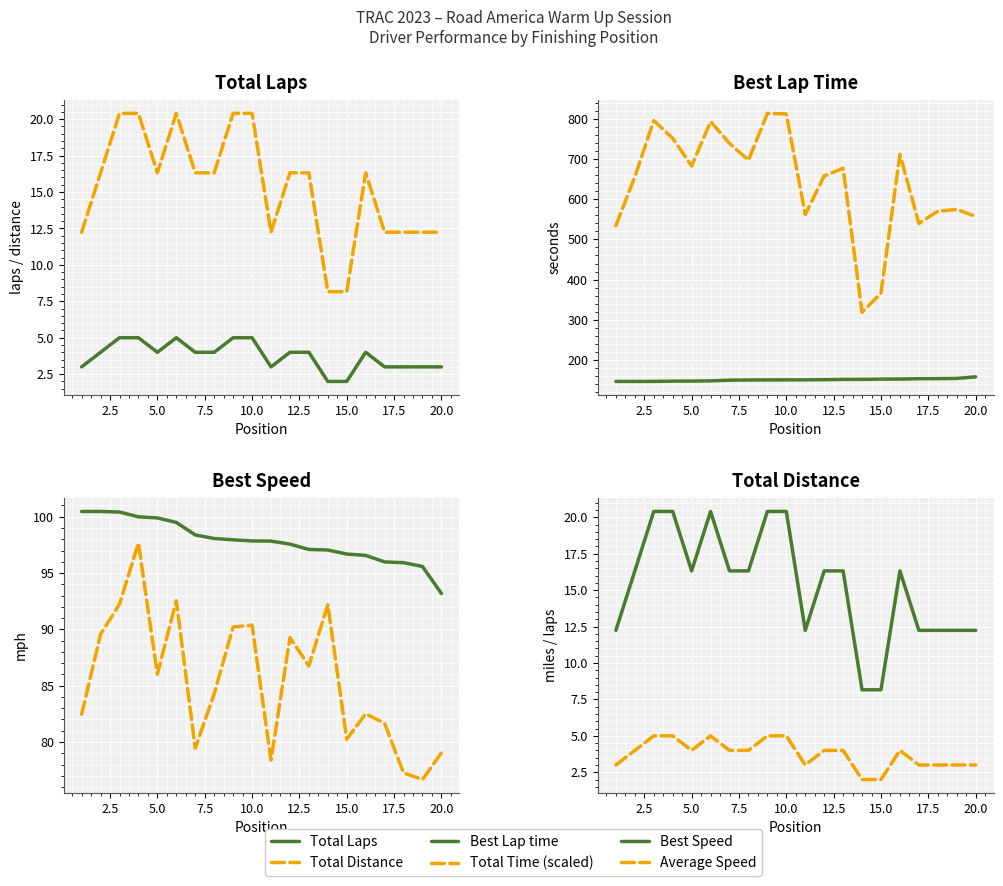

True or false: Total Distance and Average Speed cross at least once.

False